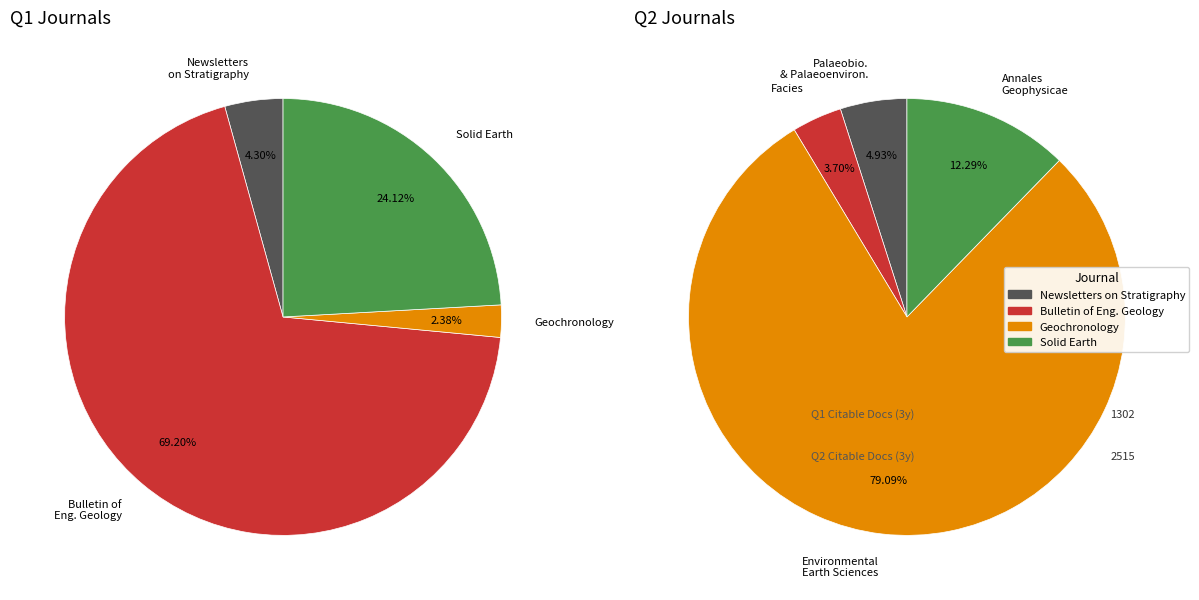

How many segments does this pie chart have?

4